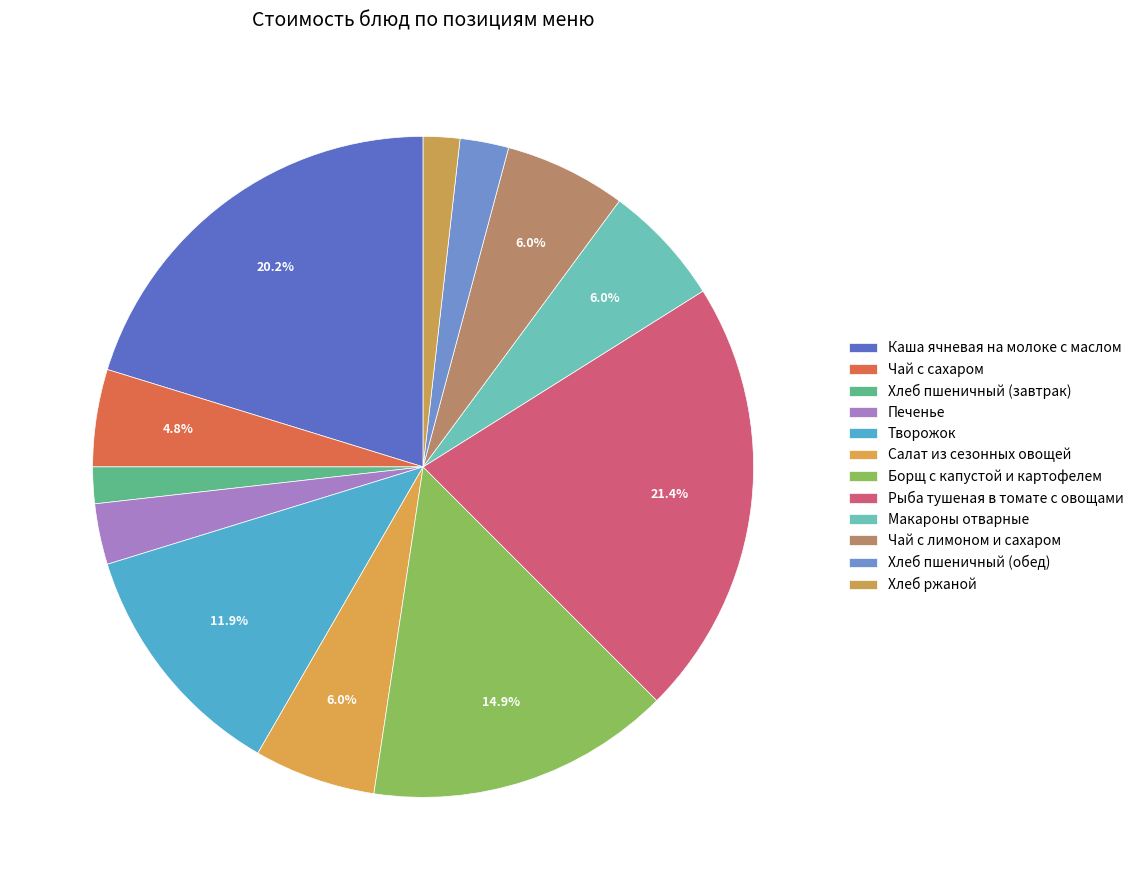

Does Чай с лимоном и сахаром account for over 50% of the chart?

No